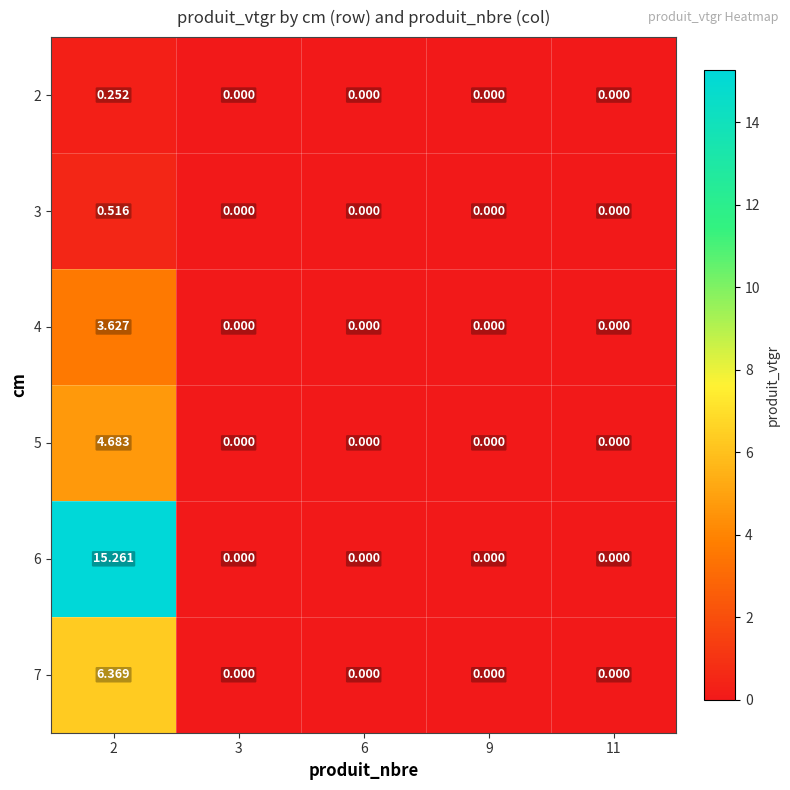

Is the value of 7 at 11 greater than the value of 4 at 2?

No